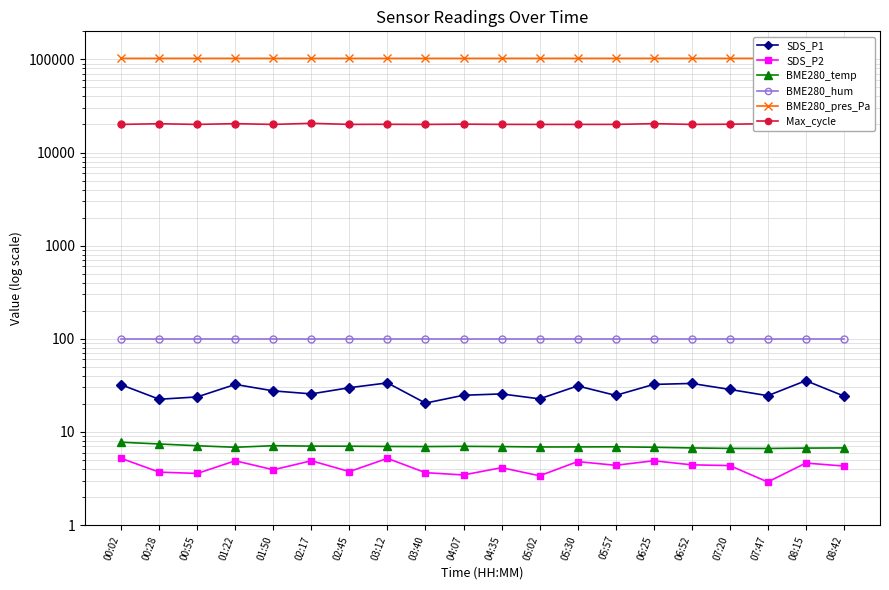

True or false: SDS_P1 has a value of 23.8 at 00:55.

True